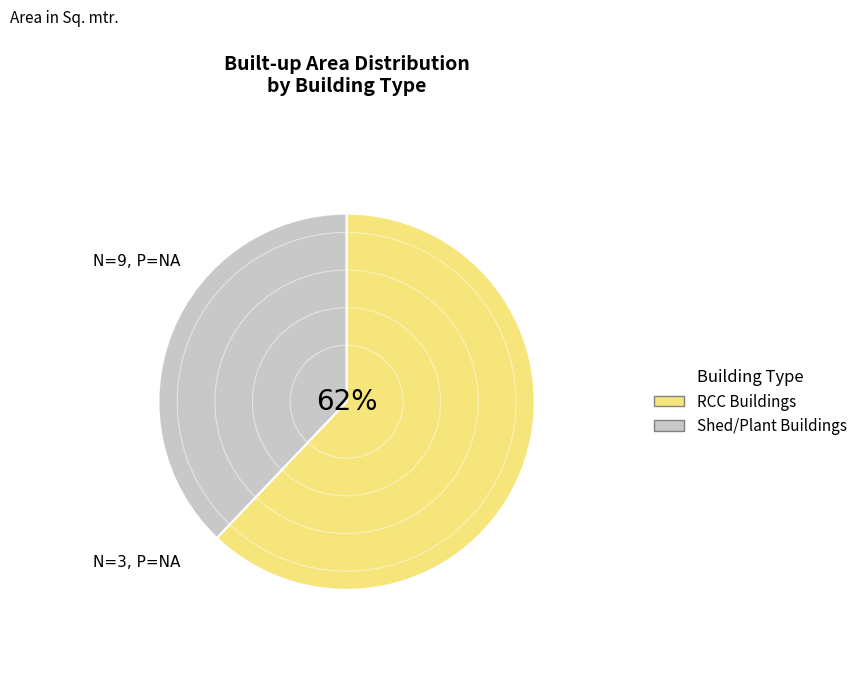

Approximately how many times larger is the value at Shed/Plant Buildings compared to RCC Buildings?

0.6